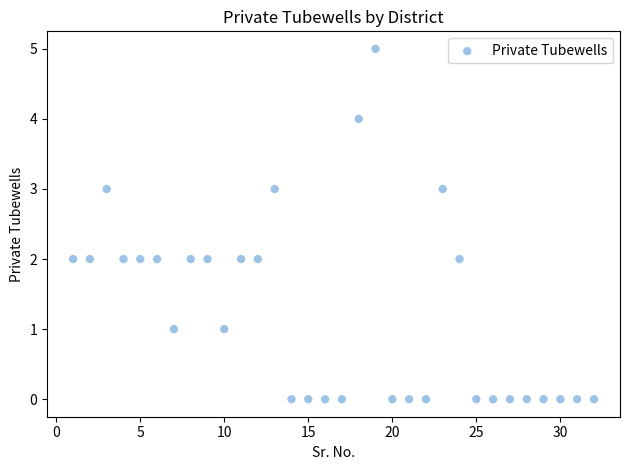

What is the range of X values (max minus min)?

31